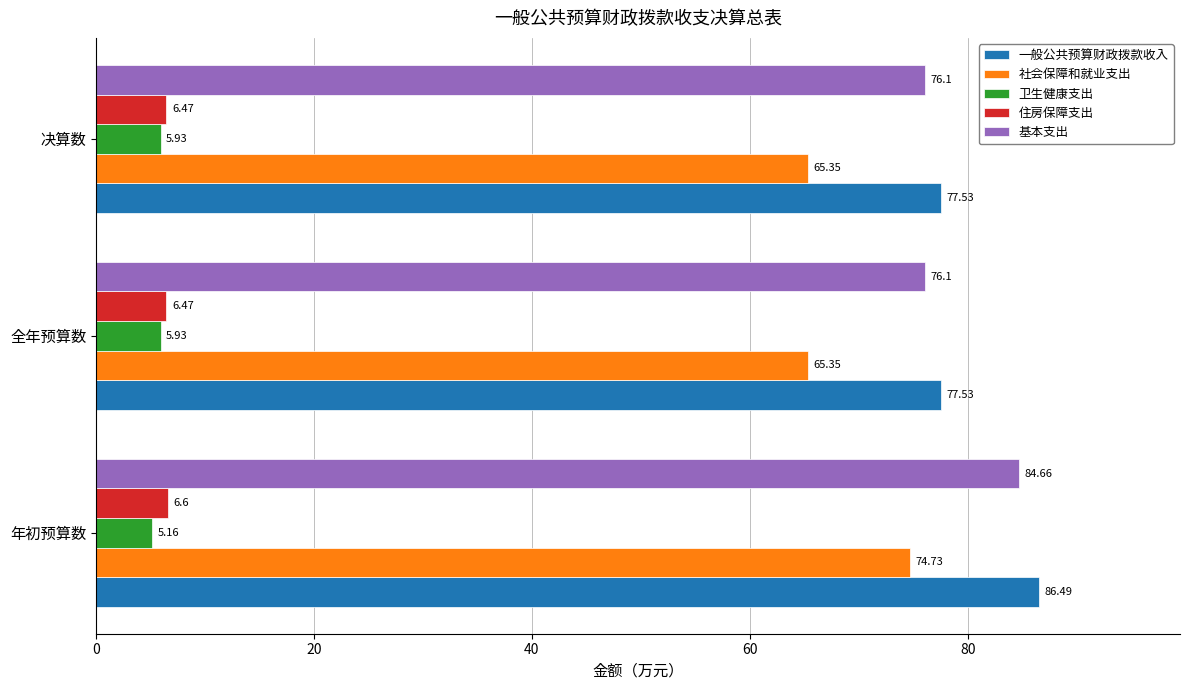

Rank the series by their maximum value, from highest to lowest.

一般公共预算财政拨款收入, 基本支出, 社会保障和就业支出, 住房保障支出, 卫生健康支出